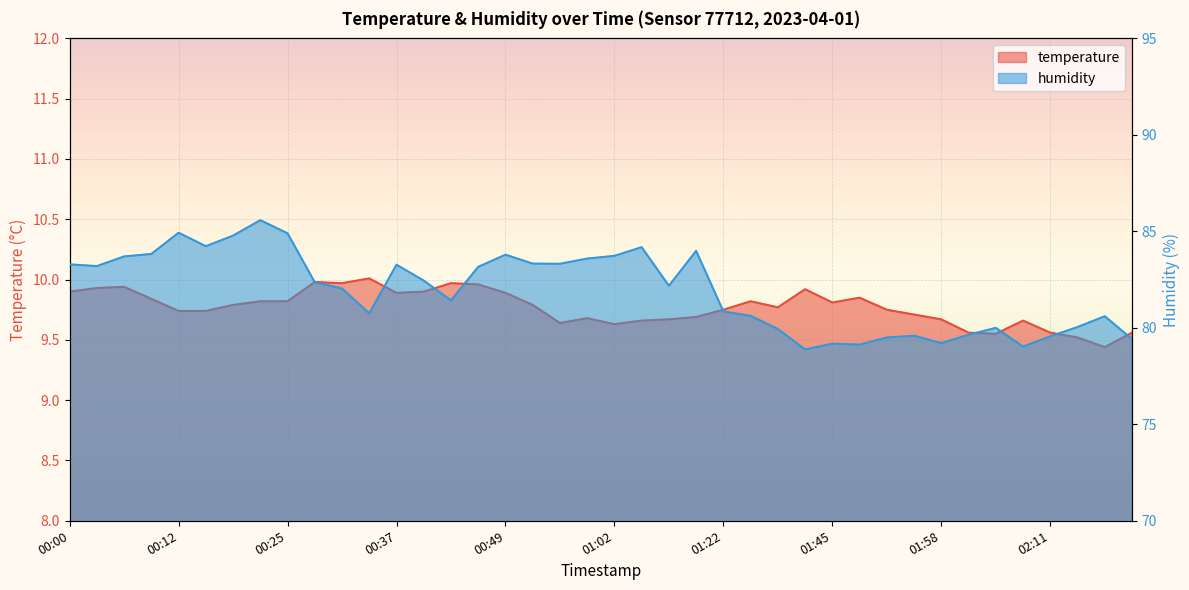

What is the difference between the second highest and second lowest values in the temperature series?

0.5